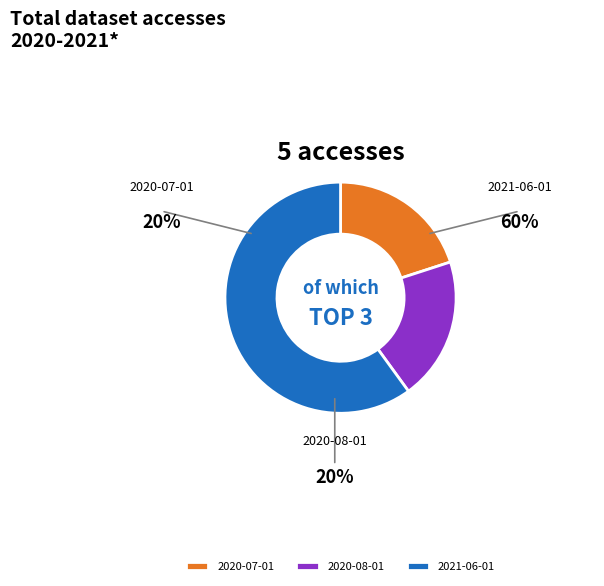

Is it true that 2021-06-01 is 60% of the pie?

True